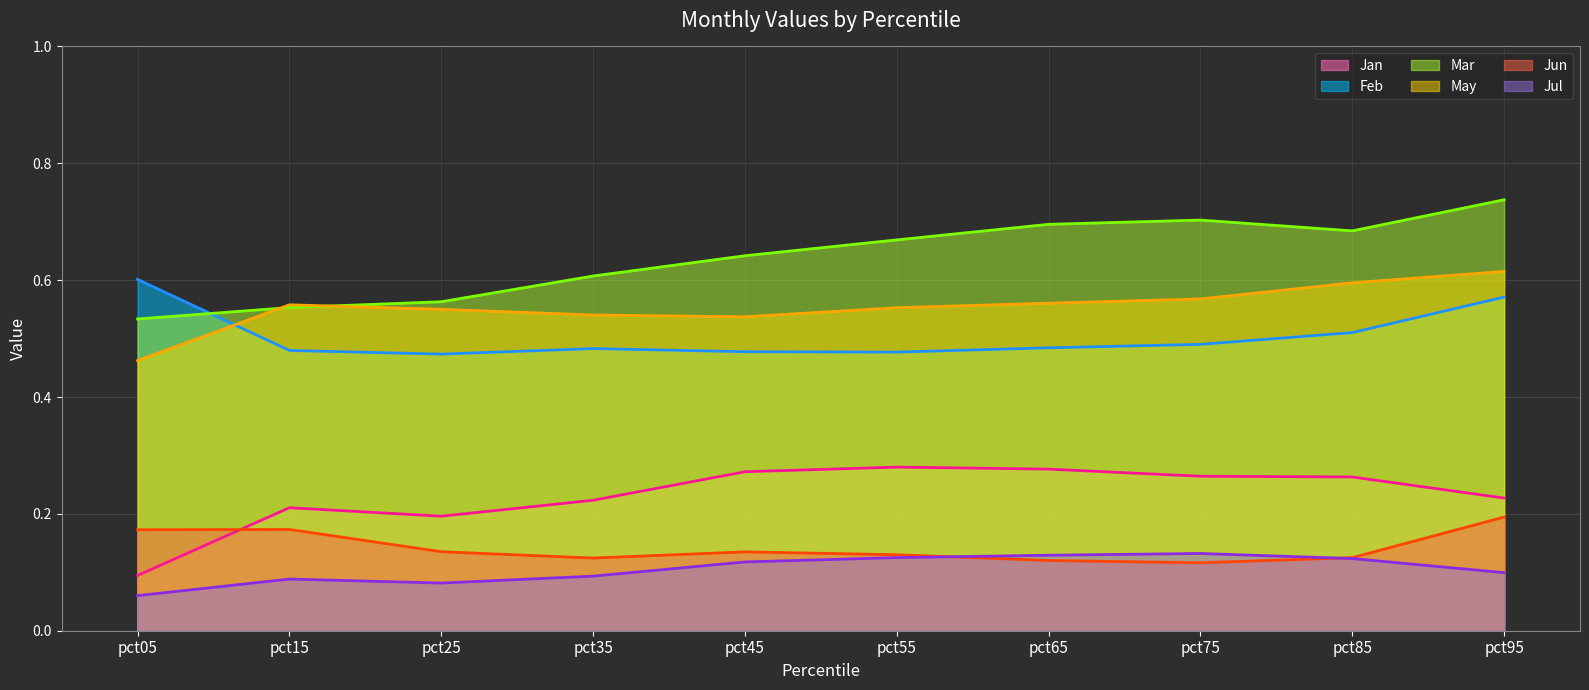

What is the sum of the Jun line values at pct45 and pct35?

0.3